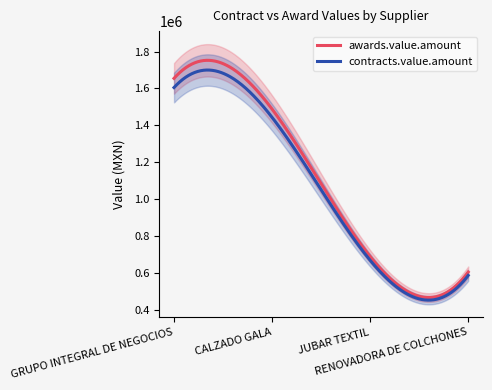

Between GRUPO INTEGRAL DE NEGOCIOS and JUBAR TEXTIL, which series saw the biggest shift?

awards.value.amount